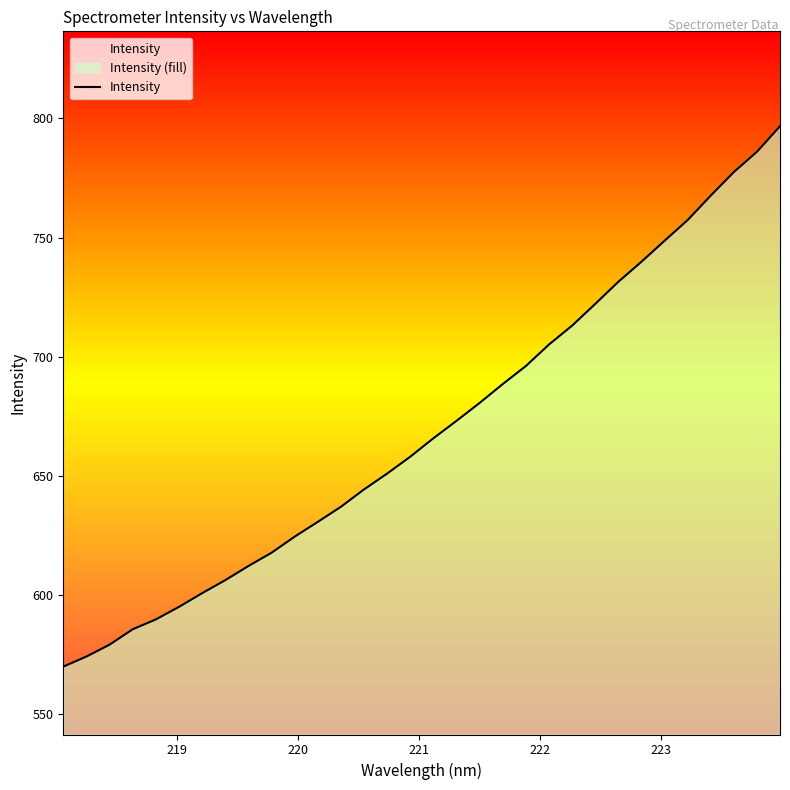

Reading right to left, what are all the values shown in this chart?

796.8	786.0	777.5	767.6	757.3	748.7	739.9	731.4	722.1	713.0	705.1	696.1	688.5	680.6	673.1	665.8	658.0	650.9	644.3	637.0	630.7	624.4	617.7	612.1	606.2	600.7	595.0	589.7	585.6	579.1	574.1	569.9